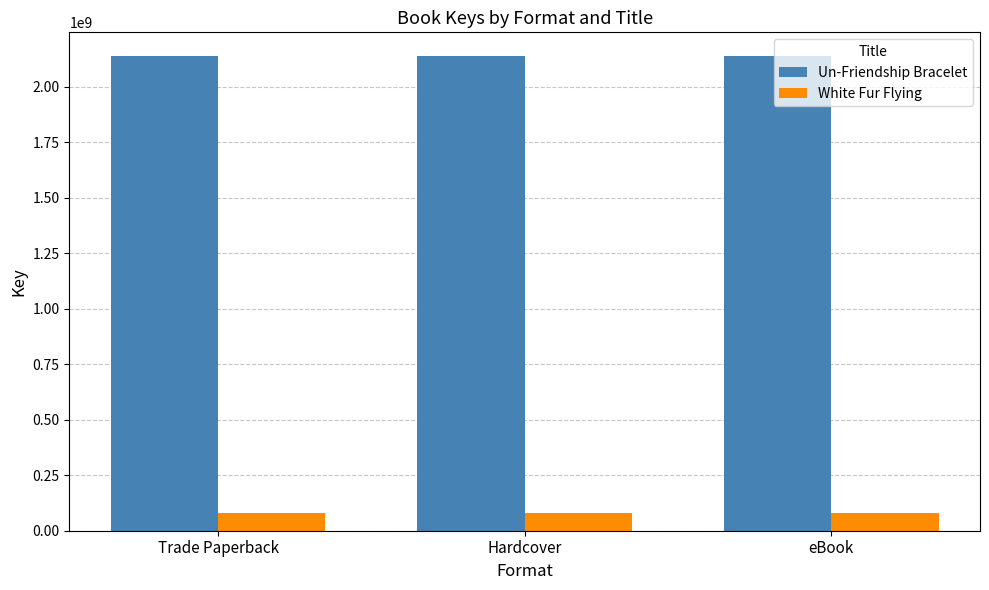

What is the total value across all series at Trade Paperback?

2216887473